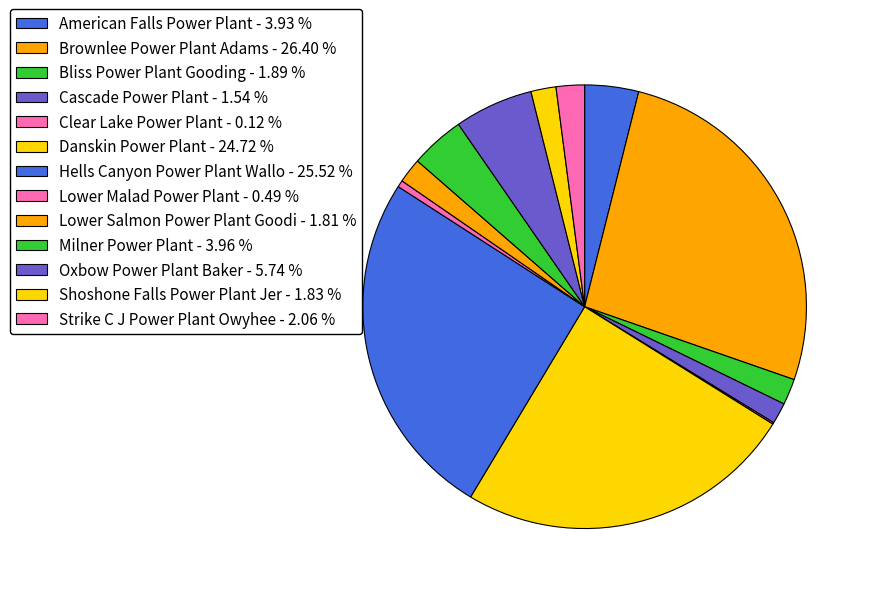

True or false: Lower Malad Power Plant accounts for 6% of the total.

False